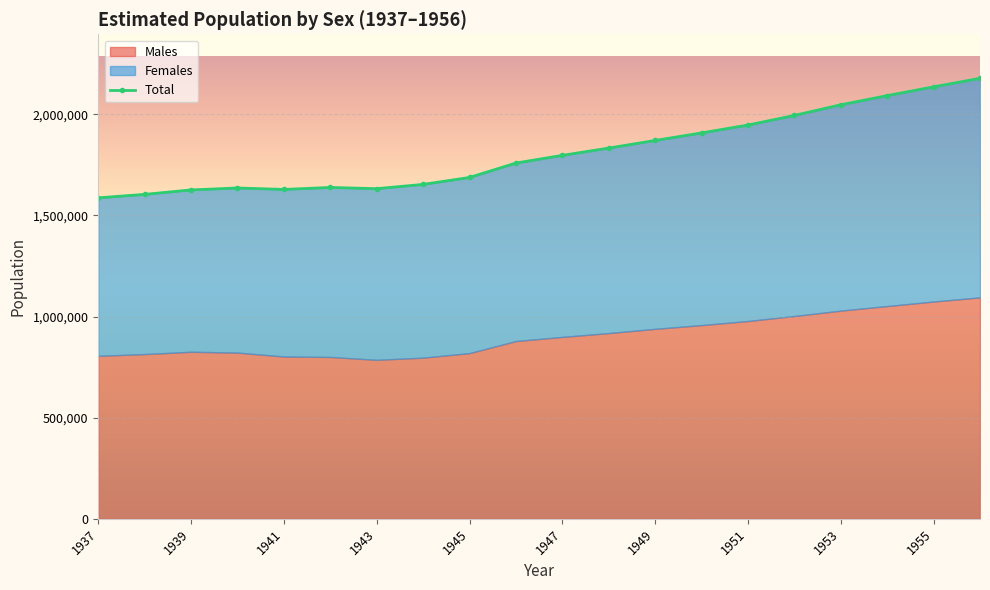

What is the maximum value shown in the chart?

2178300